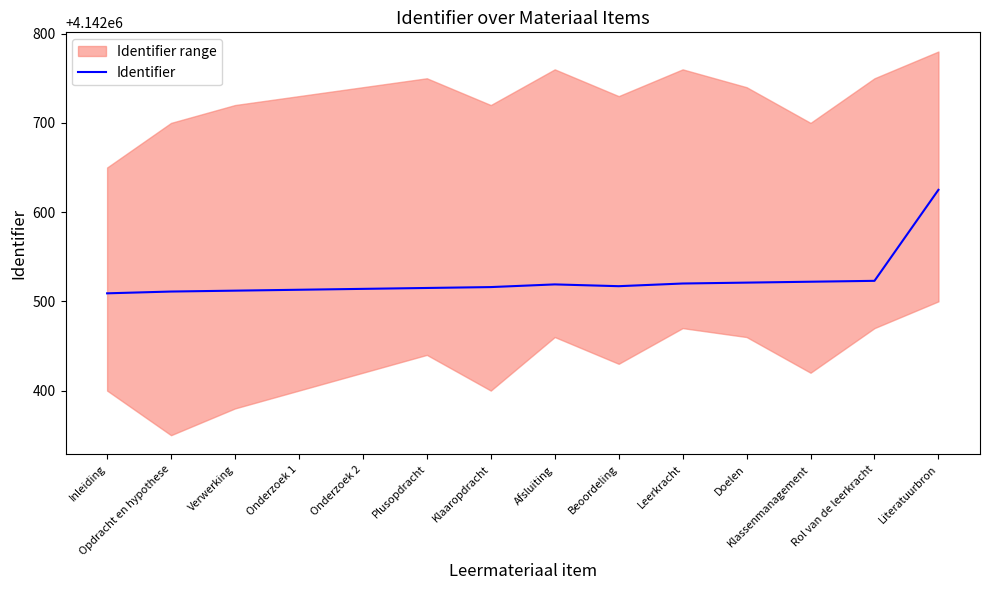

What is the sum of the values at Leerkracht and Literatuurbron?

8285145